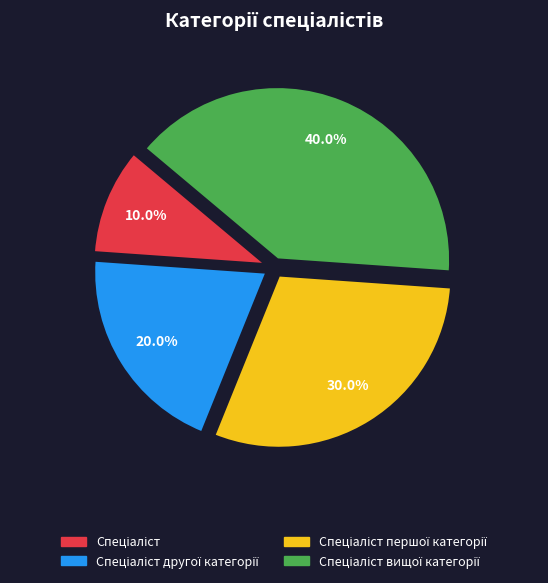

Is there any slice that represents more than half of the pie?

No